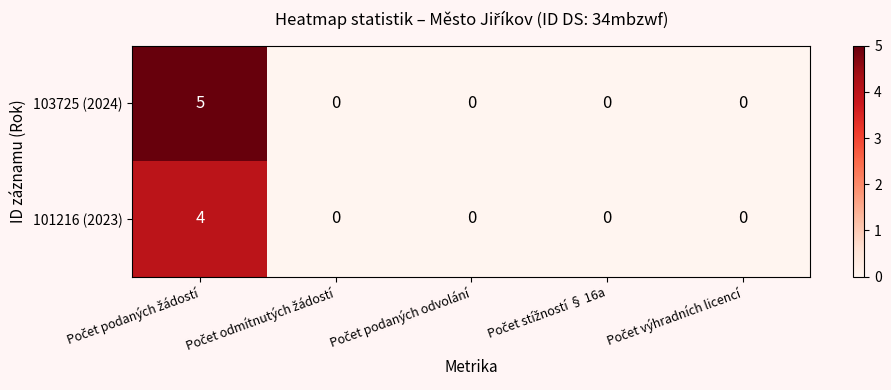

Which series has the largest range (max minus min)?

103725 (2024)